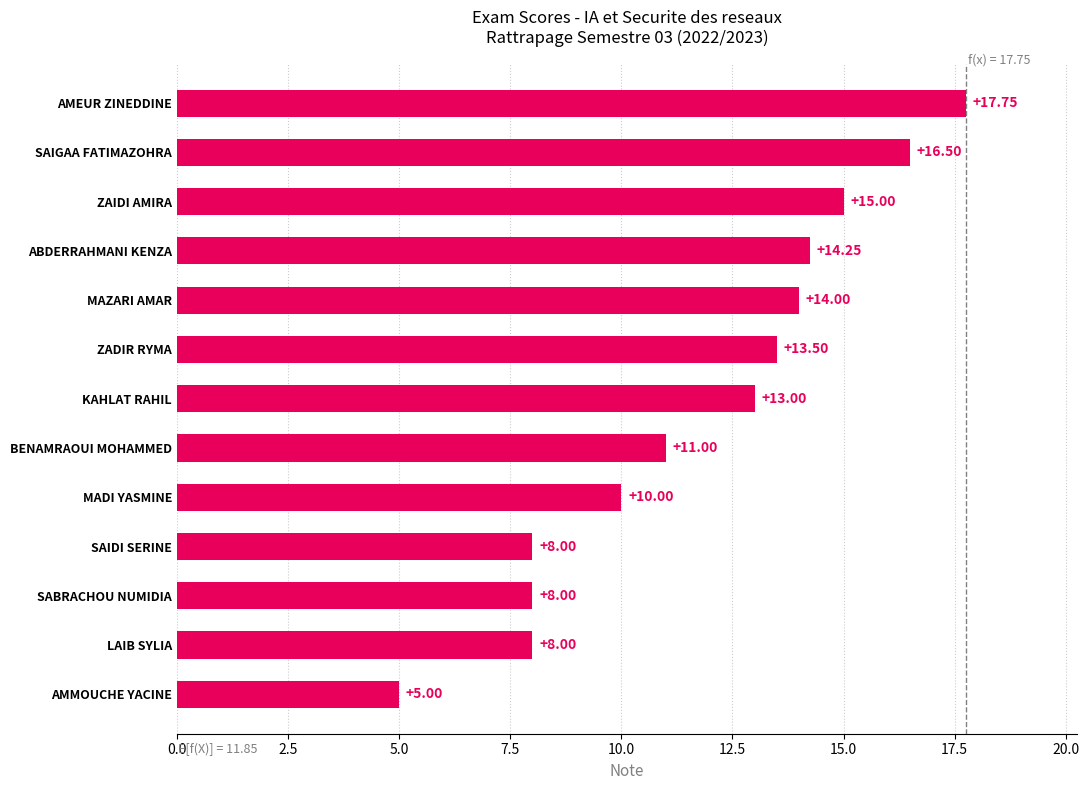

Which category has the highest value across all series?

AMEUR ZINEDDINE